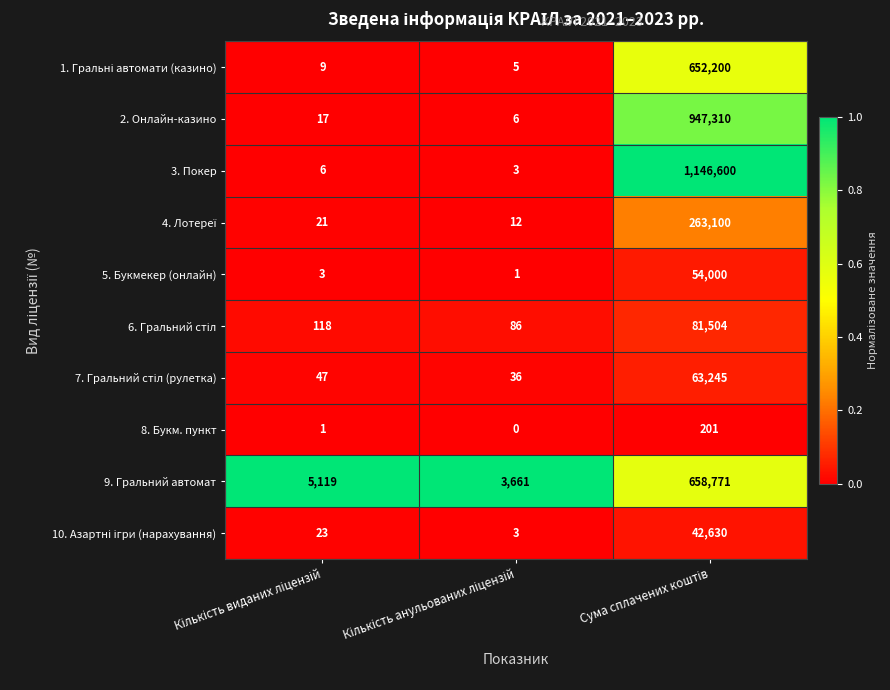

Which series has the widest spread of values?

3. Покер